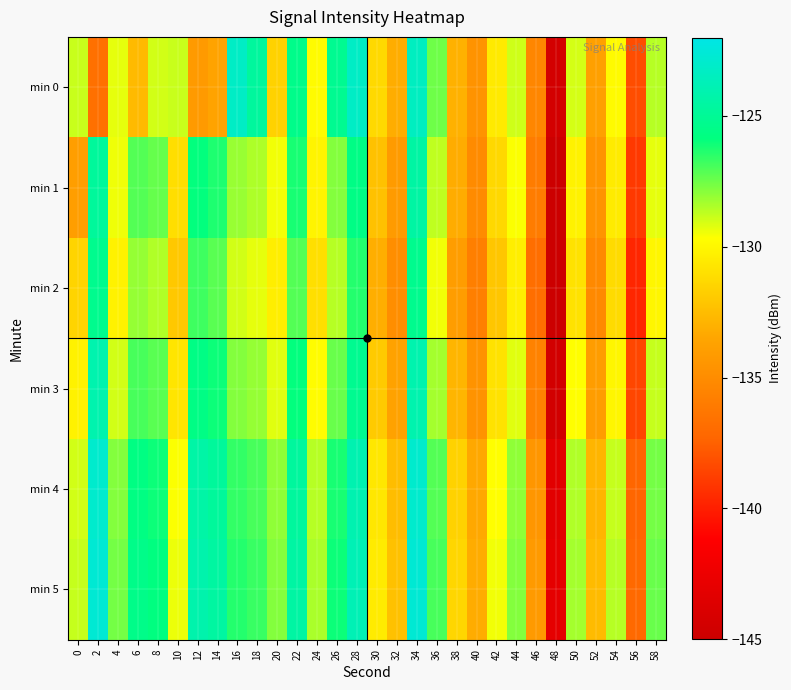

What is the difference between the highest and lowest values at 50?

2.6